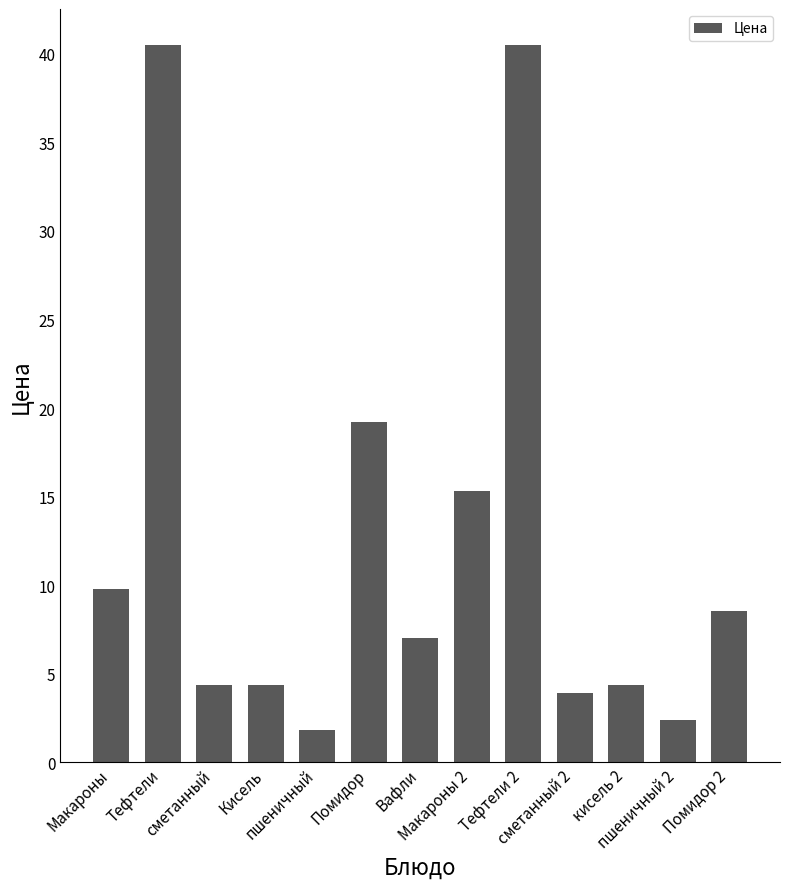

What is the ratio of the value at Тефтели to the value at пшеничный?

22.5